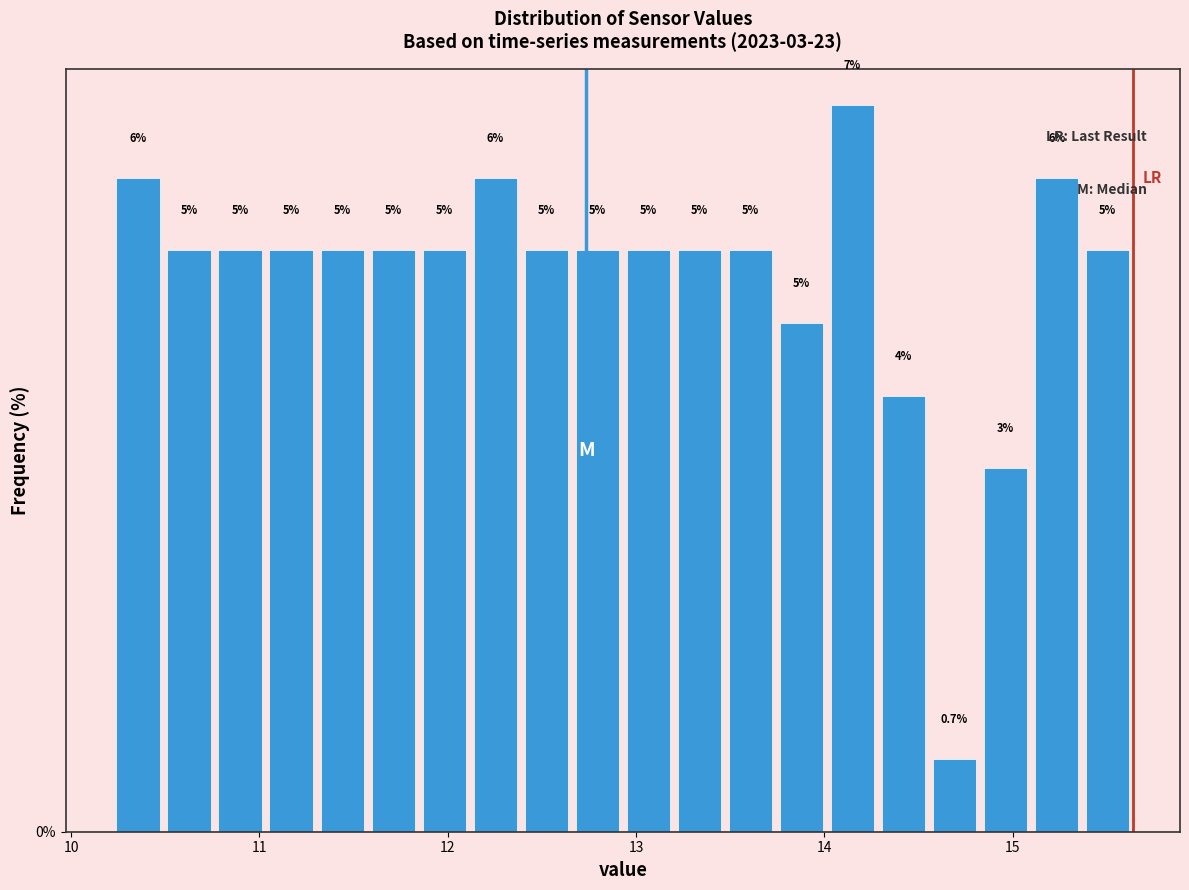

Read against the x-axis, roughly where is the centre of the tallest bar?

14.1